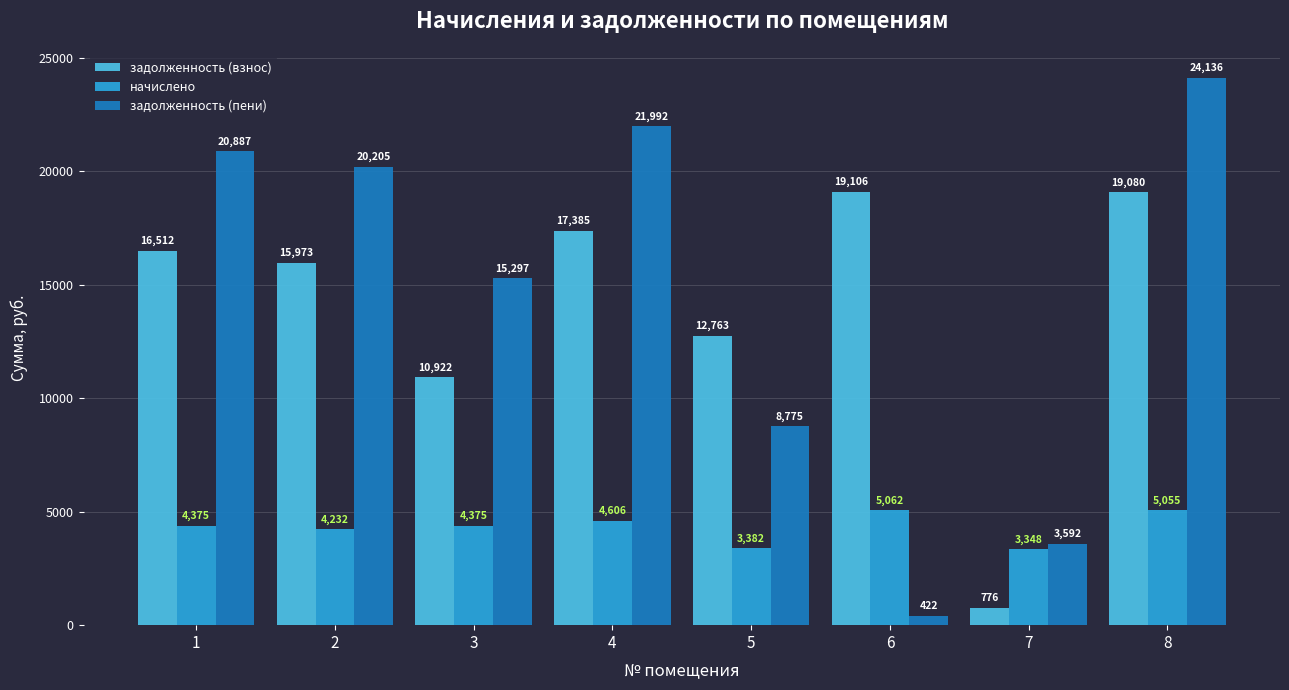

How many groups of bars are there?

8